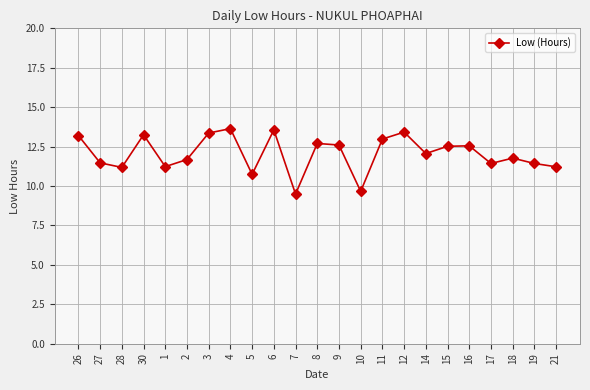

Which label corresponds to the smallest value in the chart?

7